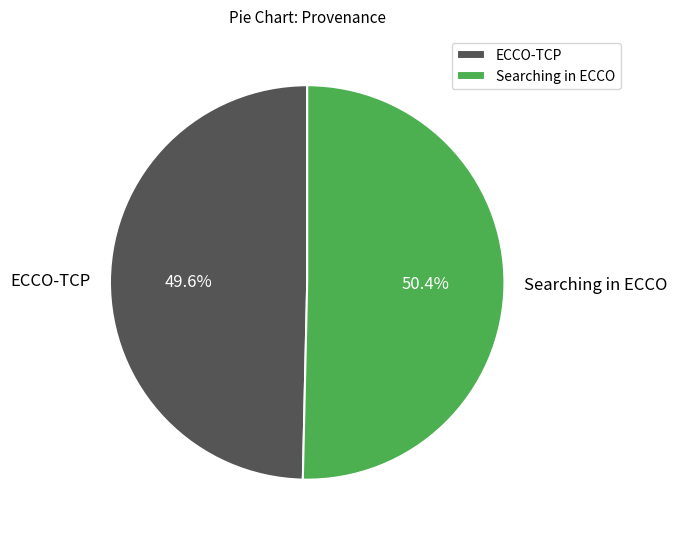

What is the smallest slice in the pie chart?

ECCO-TCP